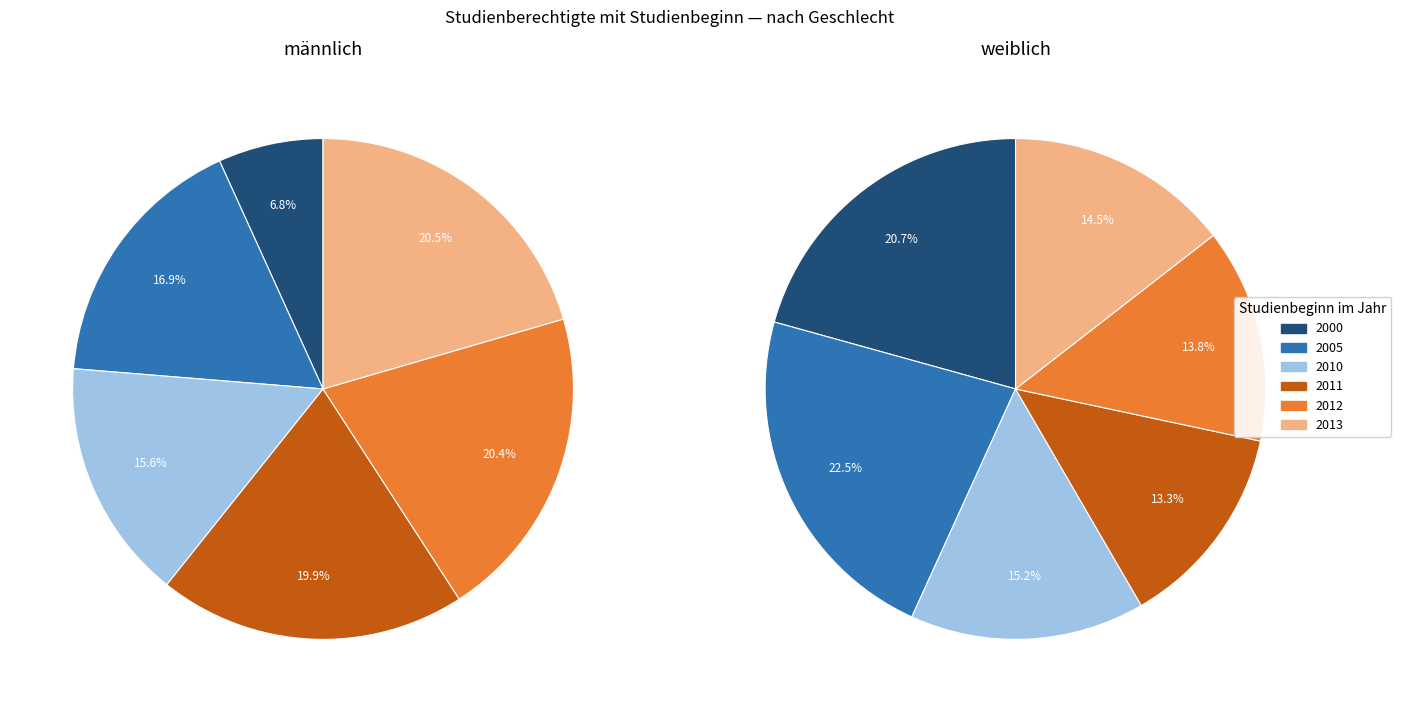

Between 2011 and 2010, which is larger?

2011